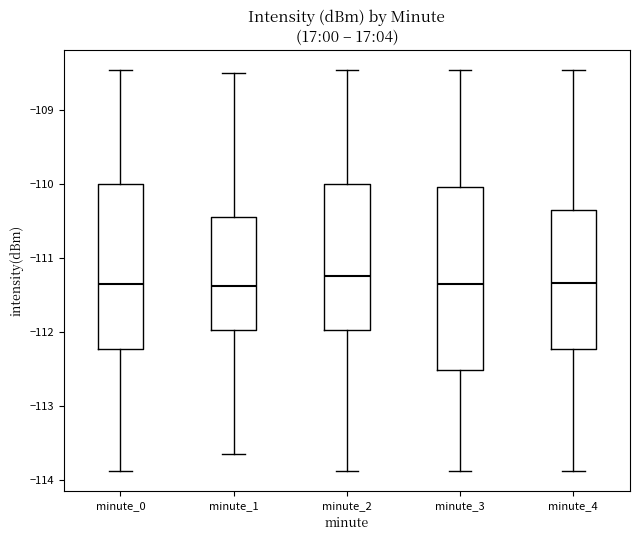

Where is the upper edge of the box for minute_0 on the y-axis? The values are not printed on the chart, so give them approximately, as read against the axis.

-110.0